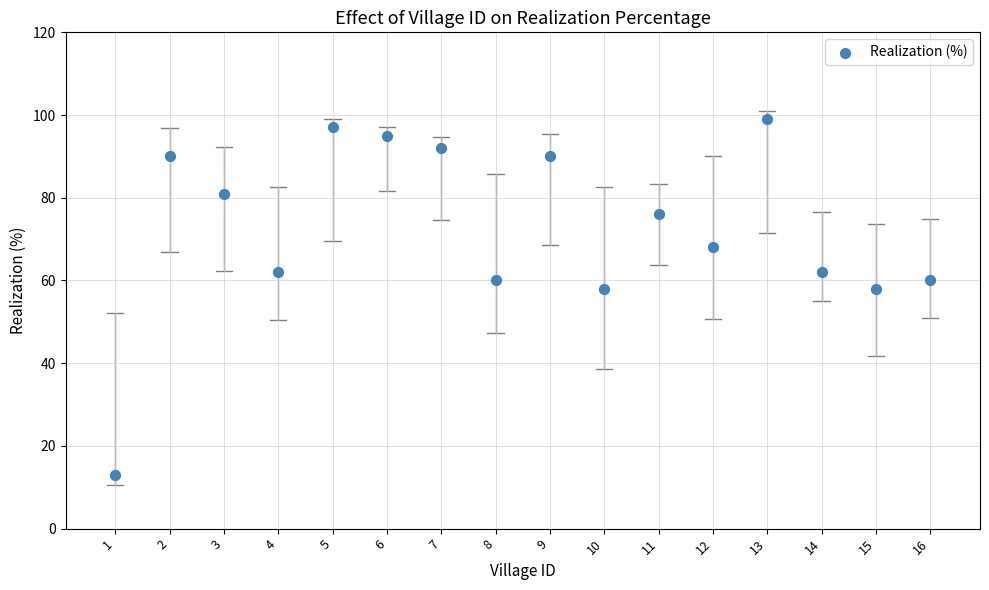

What is the range of Y values (max minus min)?

86